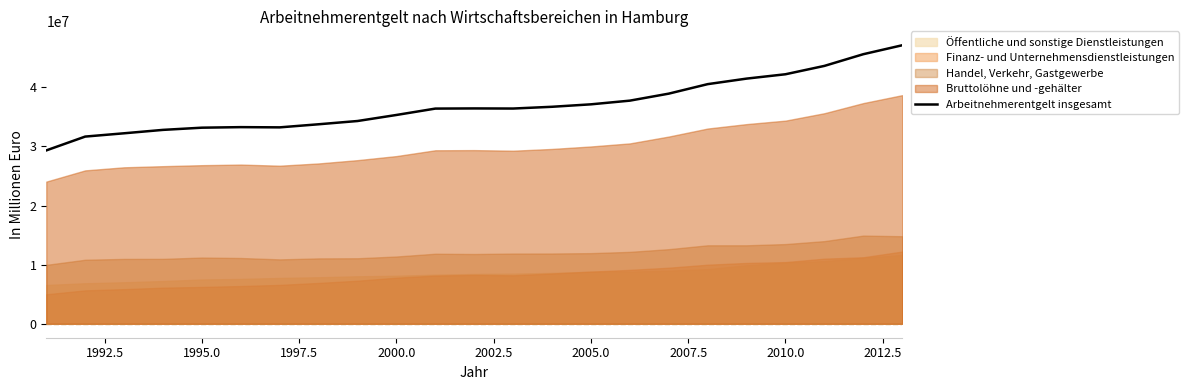

Is it true that the value at 21 is 60110684?

False